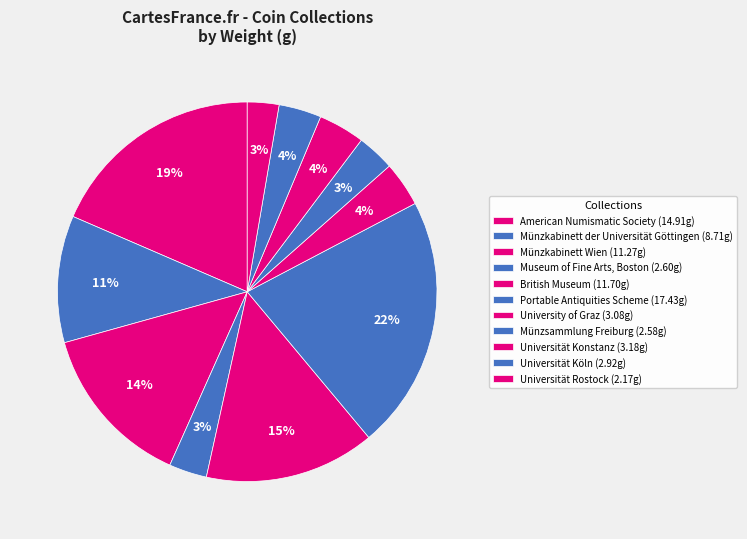

The Portable Antiquities Scheme slice represents 13% of the pie. True or false?

False